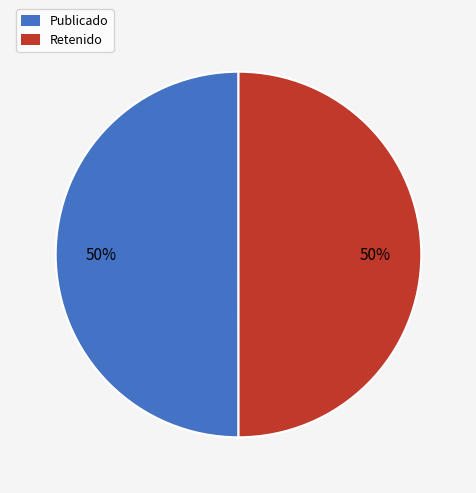

Is it true that Publicado is 50% of the pie?

True